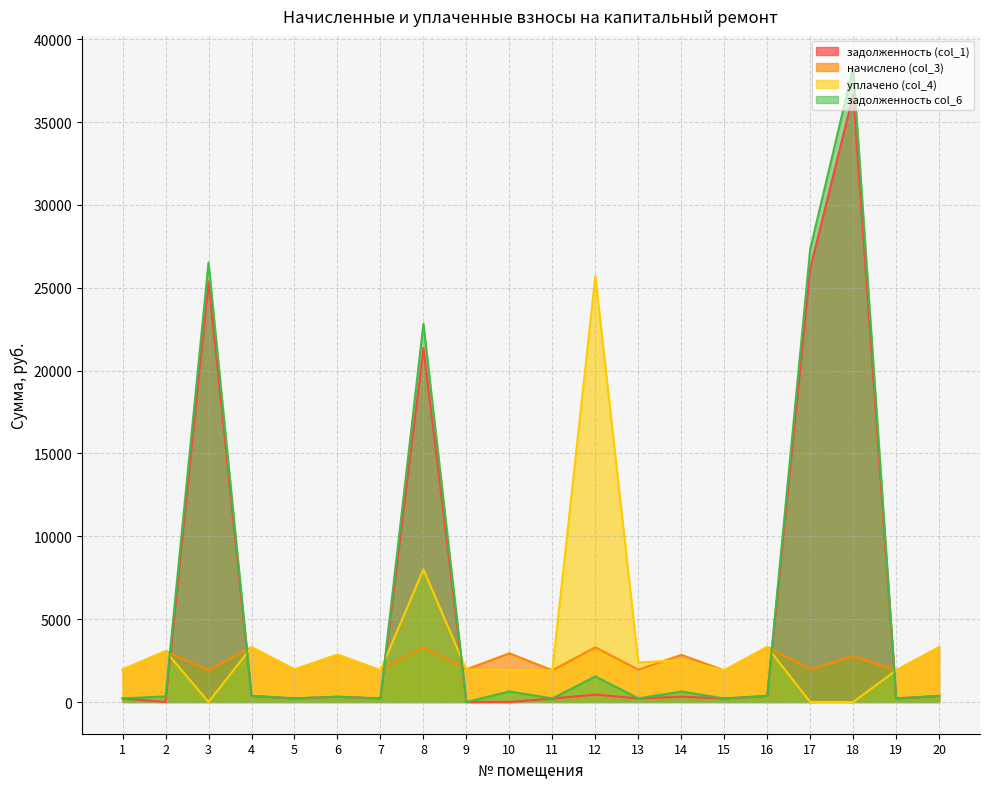

Where is the first local minimum for уплачено (col_4)?

3